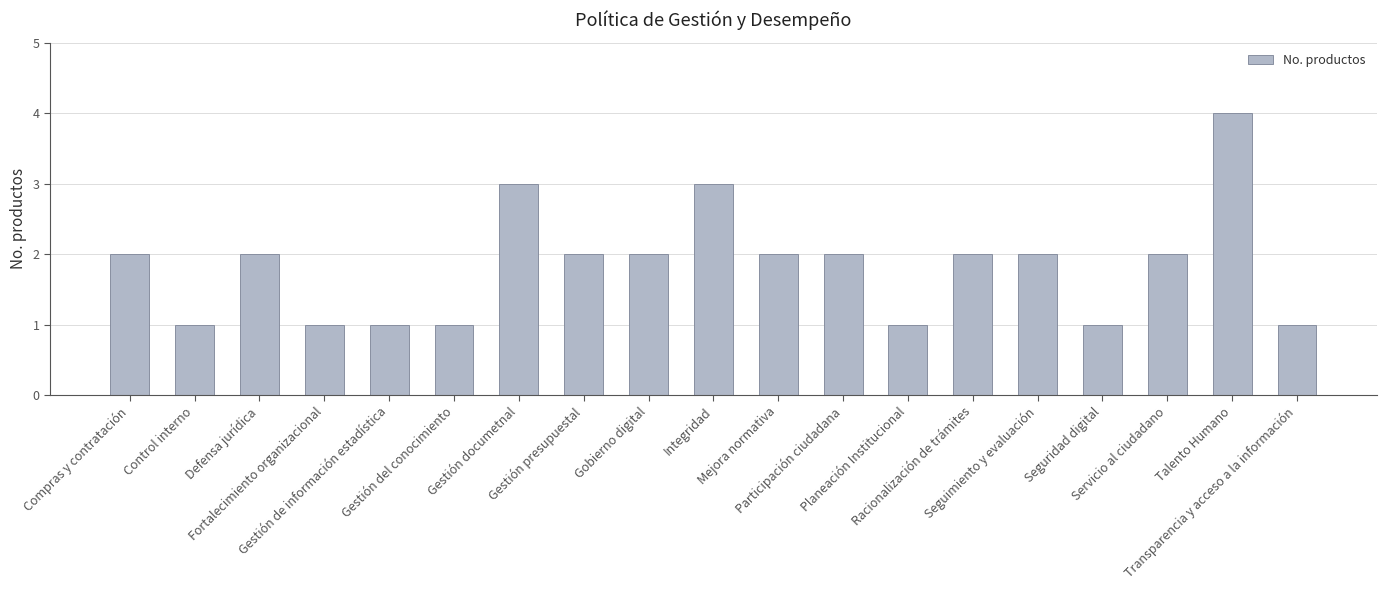

What is the label of the 13th bar from the right?

Gestión documetnal